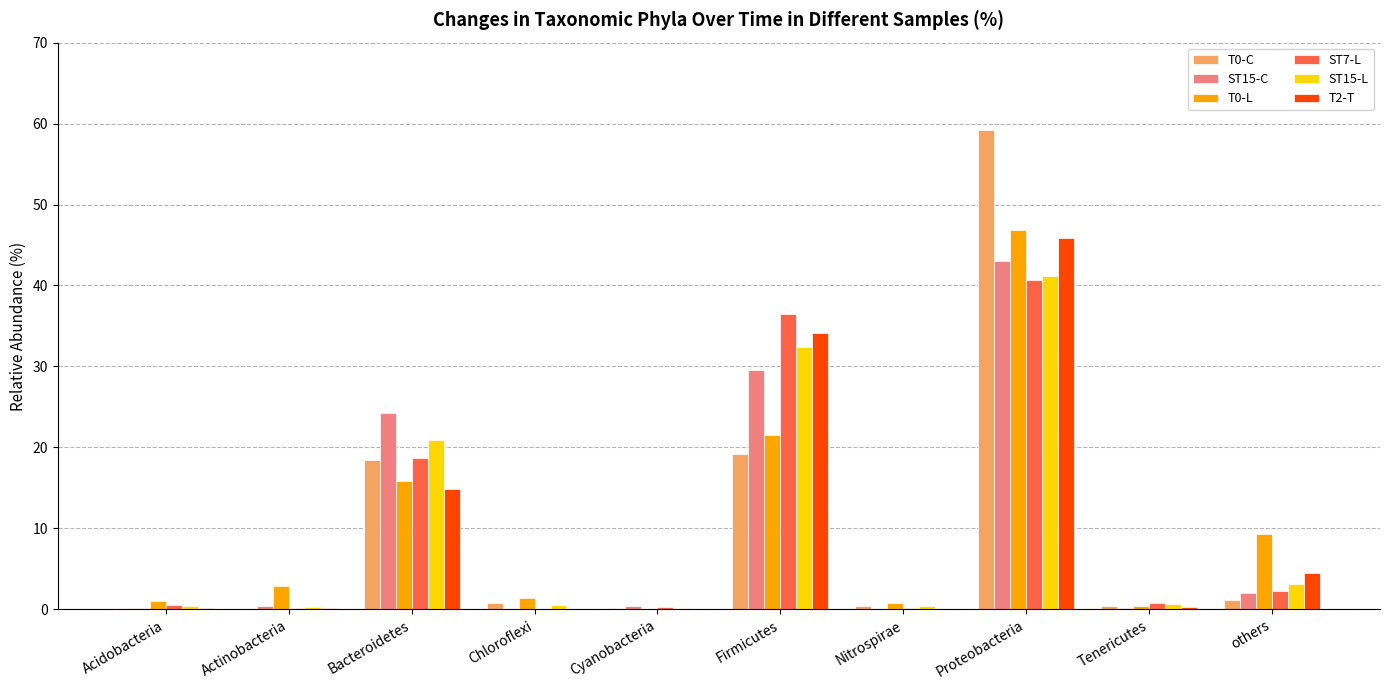

The ST15-C series shows 0.0 at Chloroflexi. True or false?

True